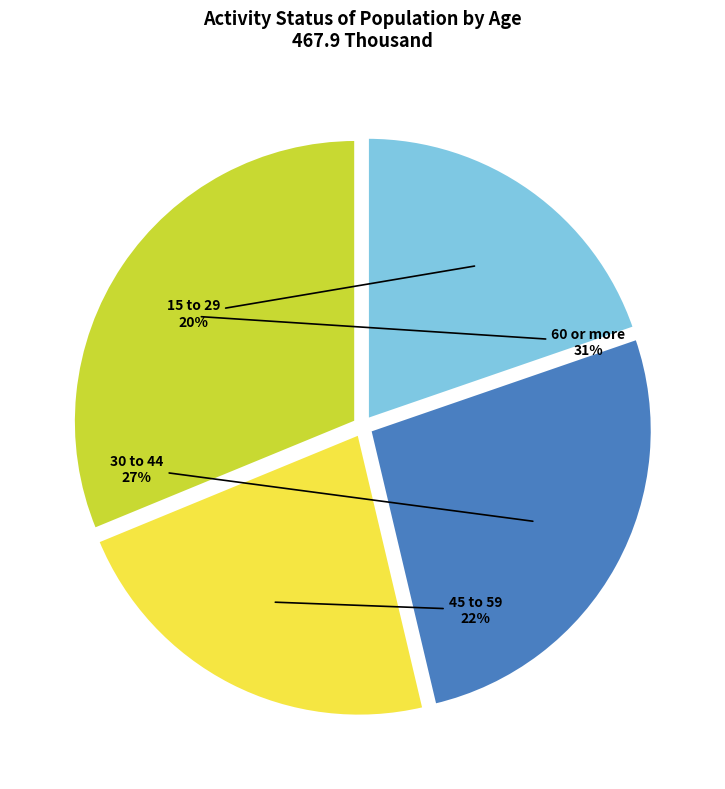

To the nearest percent, what is the combined percentage of 30 to 44 and 60 or more?

58%